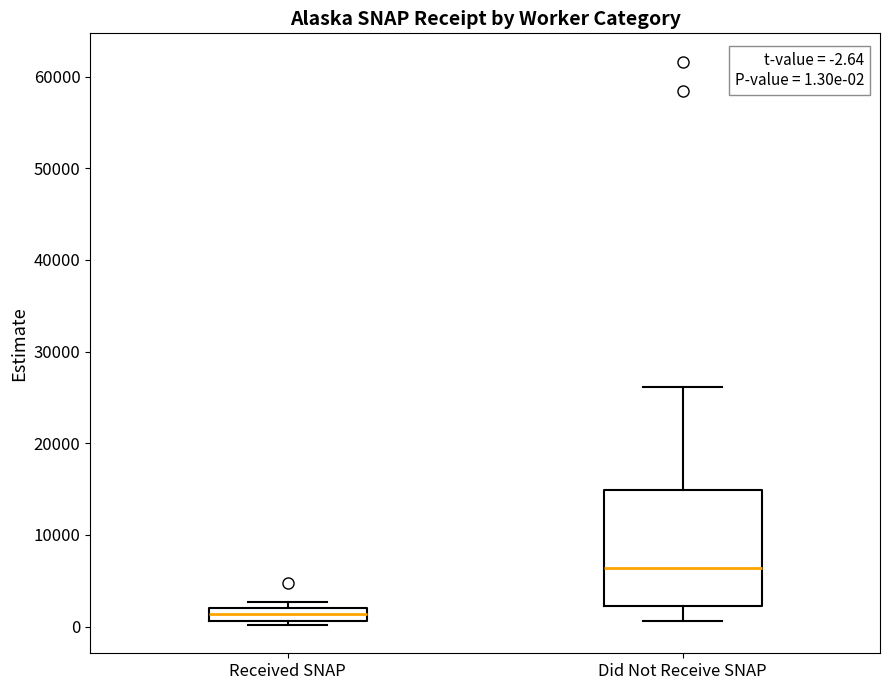

Comparing the boxes themselves (not the whiskers), which one is the tallest?

Did Not Receive SNAP